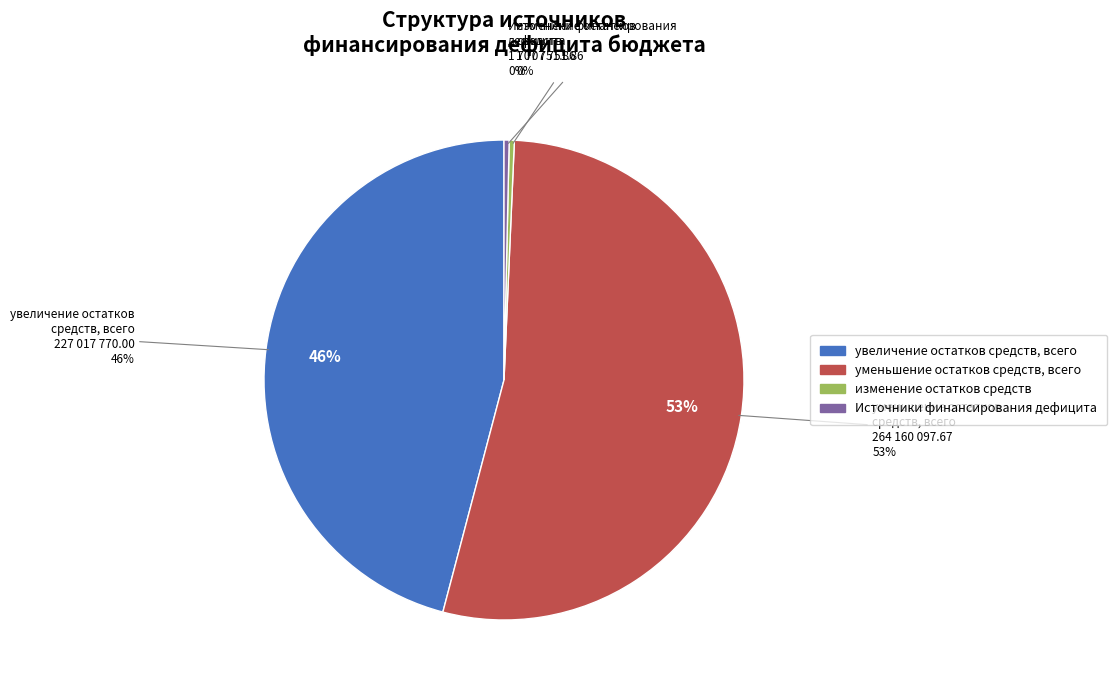

What percentage is the уменьшение остатков средств, всего slice, to the nearest percent?

53%